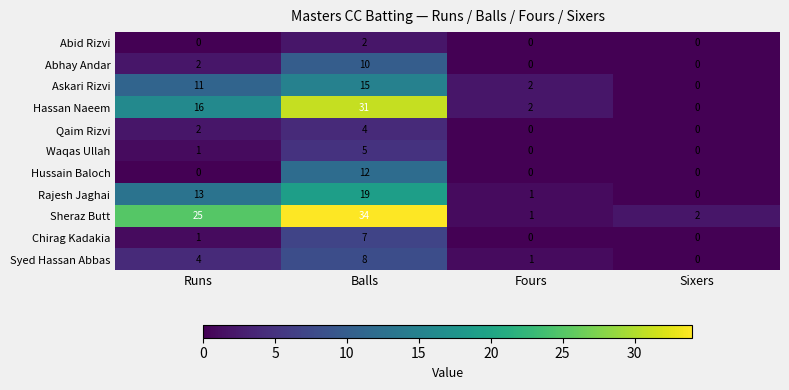

What is the total value across all series at Balls?

147